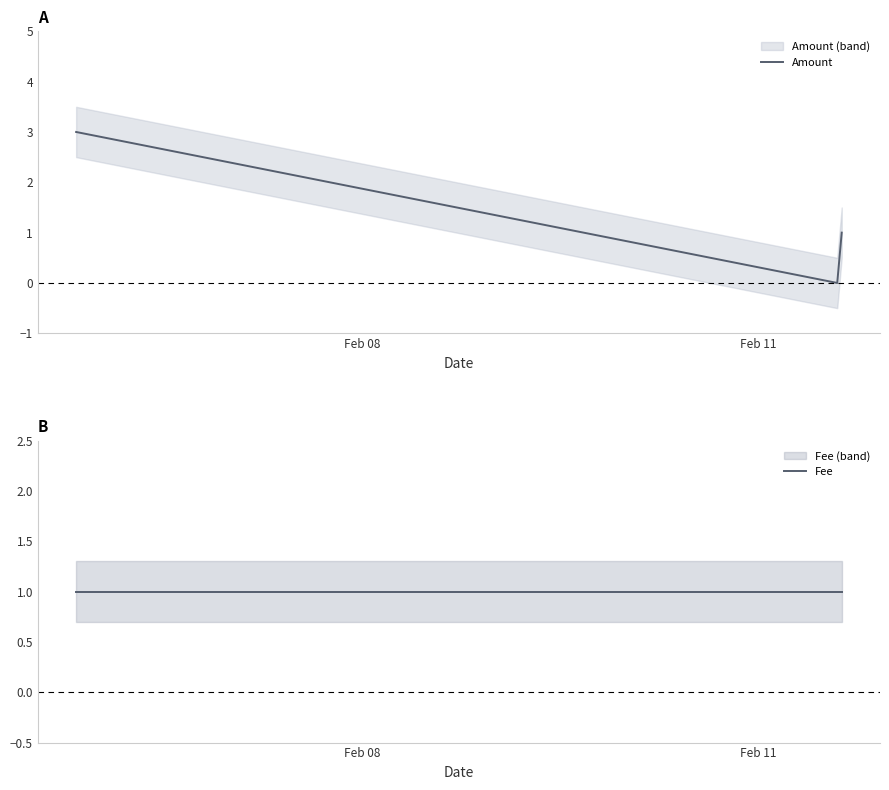

Is this an area chart (filled region under the line)?

No